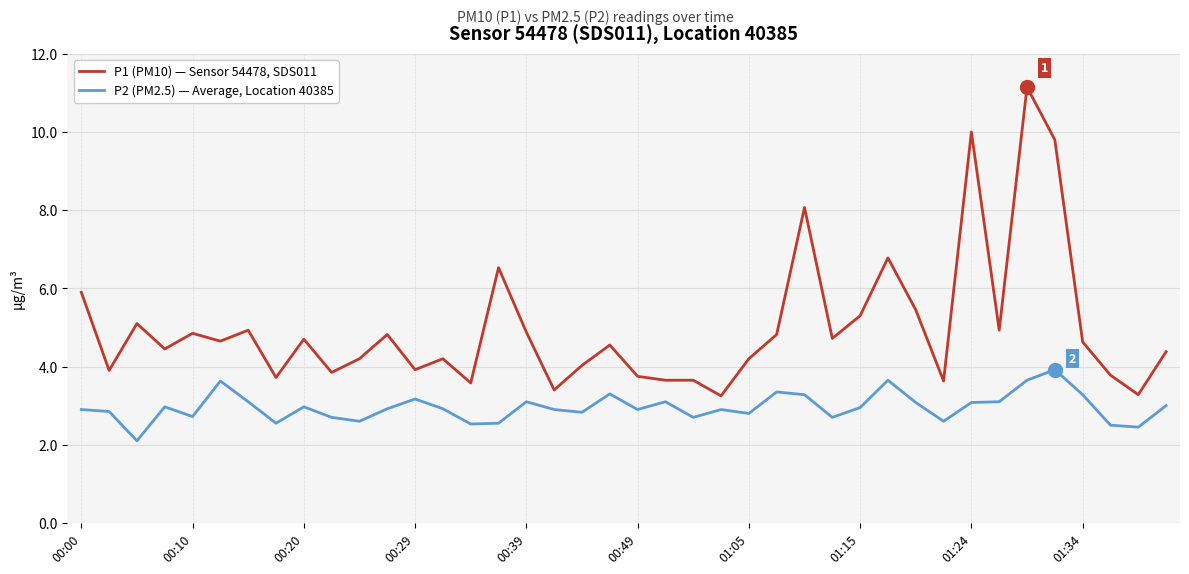

Does the chart display data point markers on the line(s)?

No